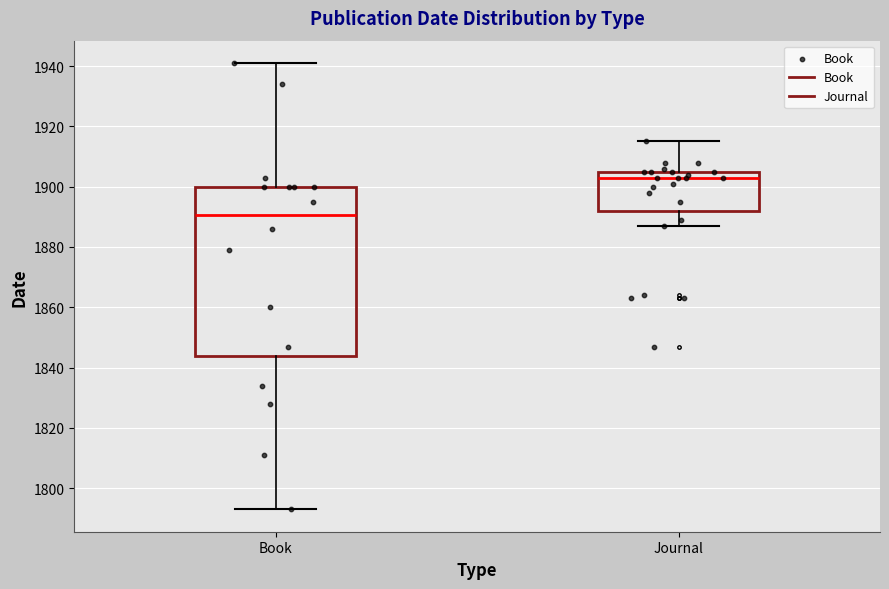

Which box is the tallest, from its lower edge to its upper edge?

Book